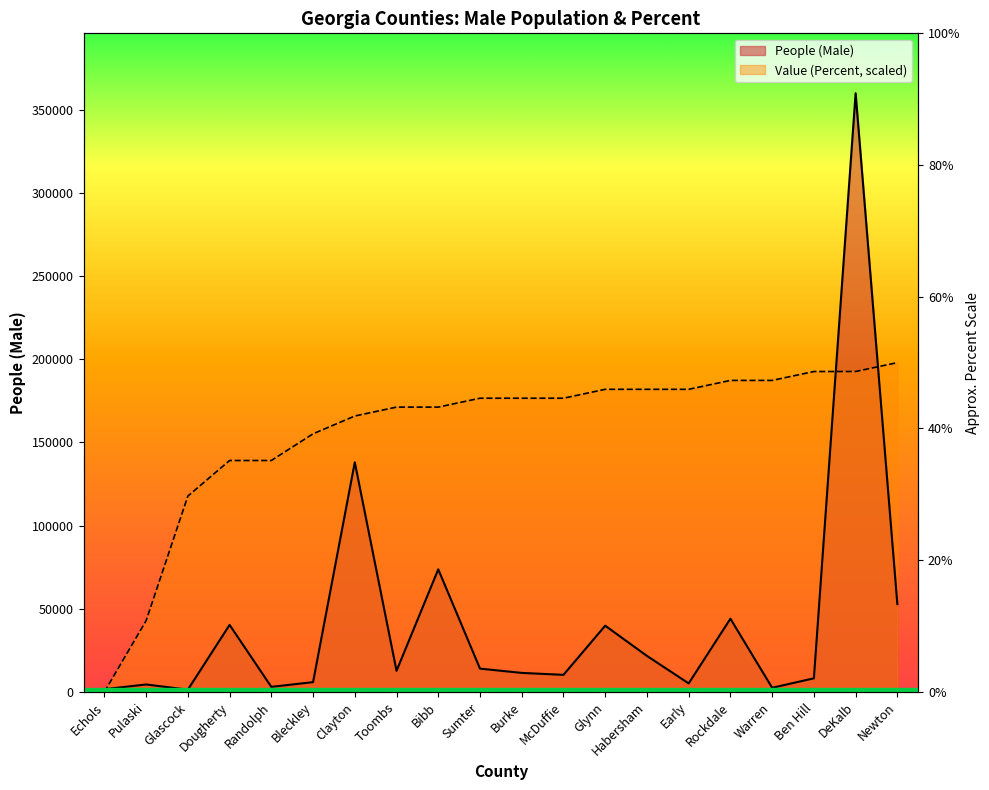

What is the label of the 6th point from the left?

Bleckley